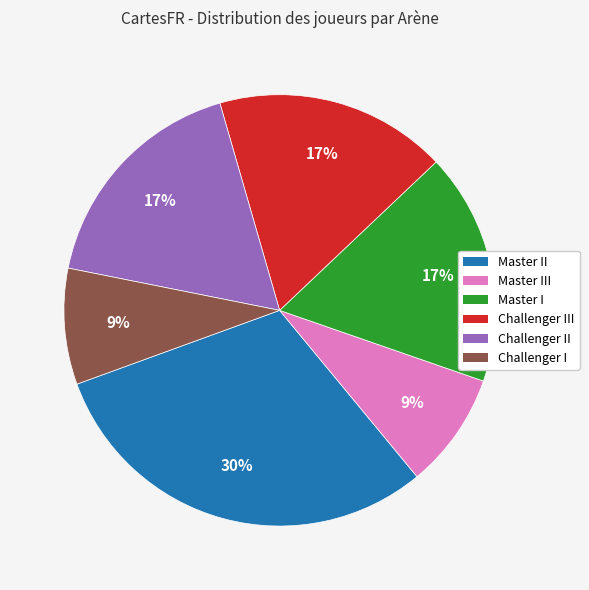

How many segments does this pie chart have?

6